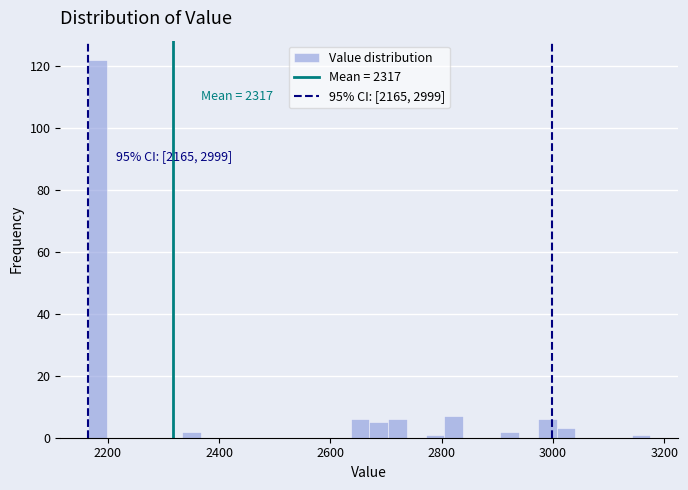

Around what value on the x-axis is the tallest bar? Give the approximate position of its centre, as read against the axis.

2180